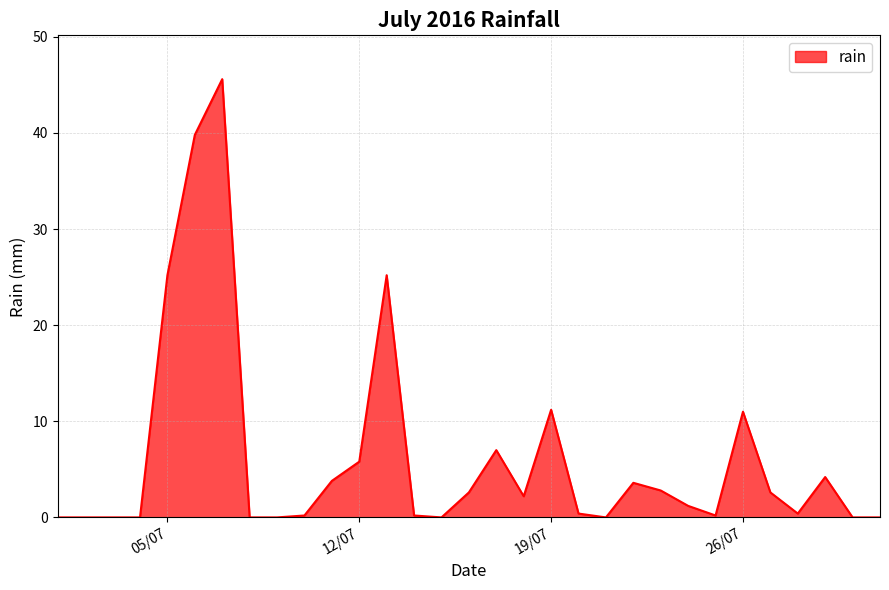

What is the greatest value displayed?

45.6